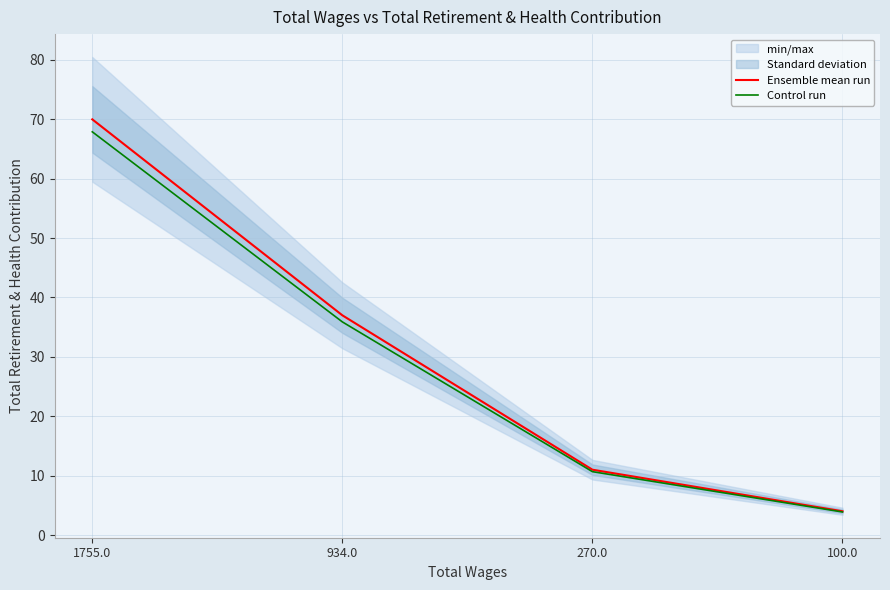

What is the label of the 4th point from the right?

1755.0